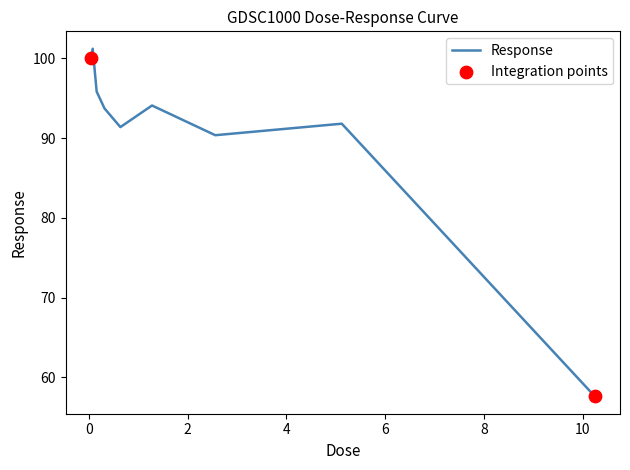

What is the greatest value displayed?

101.2